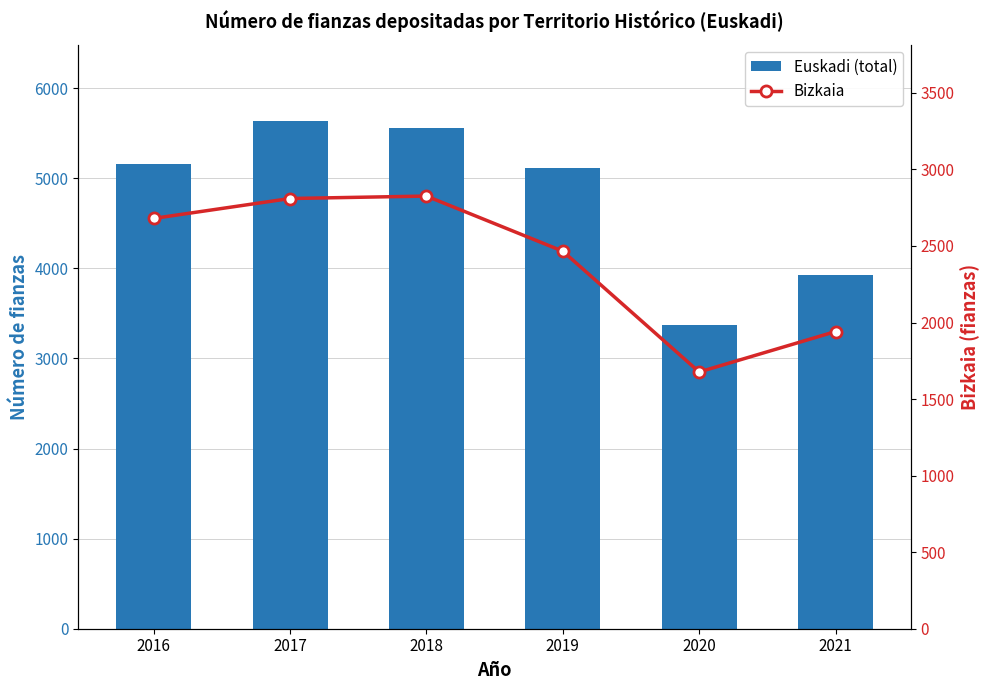

What is the difference between the maximum and minimum values in the Euskadi (total) series?

2271